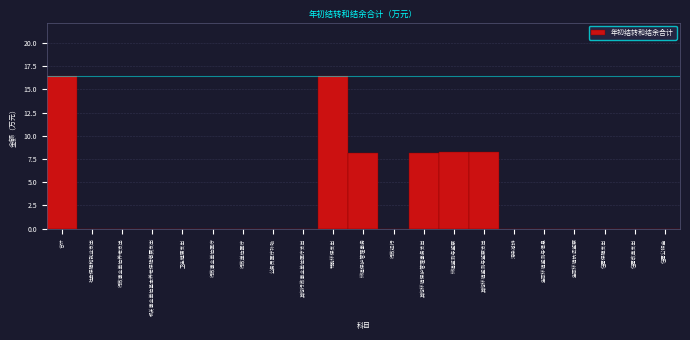

Reading right to left, transcribe all the data shown in this chart.

住房公积金=0.0	住房改革支出=0.0	住房保障支出=0.0	生态环境执法监察=0.0	生态环境监测与信息=0.0	污染减排=0.0	其他环境监测与监察支出=8.2	环境监测与监察=8.2	其他环境保护管理事务支出=8.2	行政运行=0.0	环境保护管理事务=8.2	节能环保支出=16.4	其他行政事业单位医疗支出=0.0	公务员医疗补助=0.0	行政单位医疗=0.0	行政事业单位医疗=0.0	卫生健康支出=0.0	机关事业单位基本养老保险缴费支出=0.0	行政事业单位养老支出=0.0	社会保障和就业支出=0.0	合计=16.4